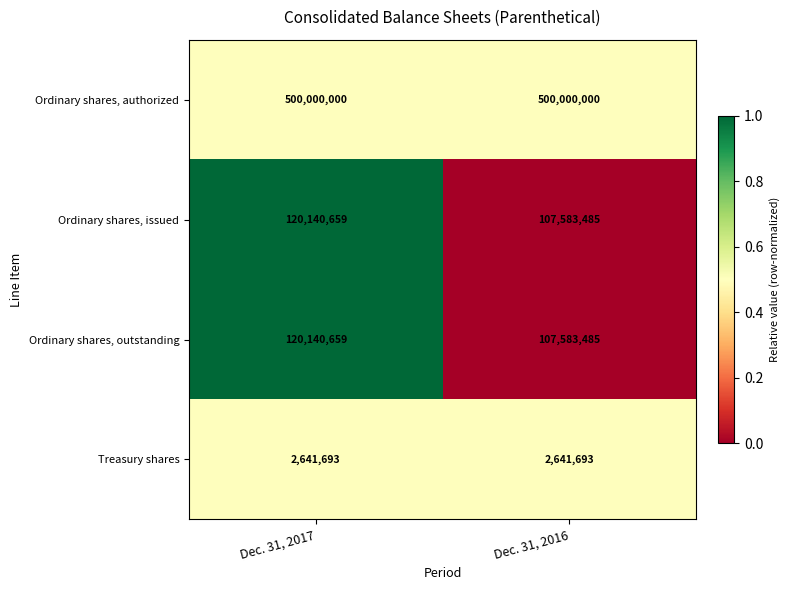

What is the lowest value of the Treasury shares series?

2641693